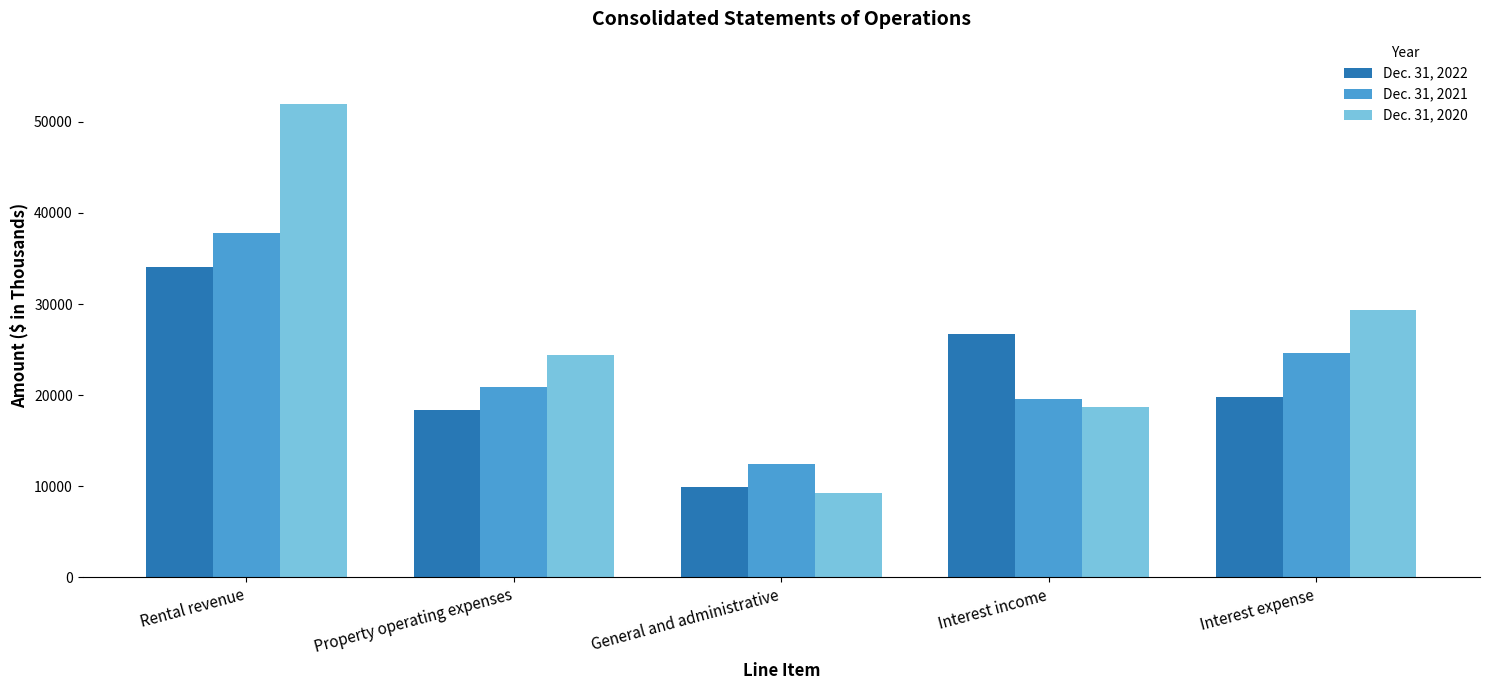

Which label corresponds to the largest value in the chart?

Rental revenue